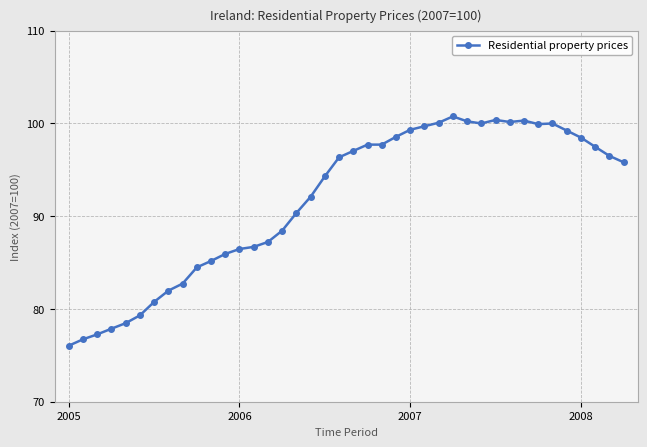

What is the average value?

91.7